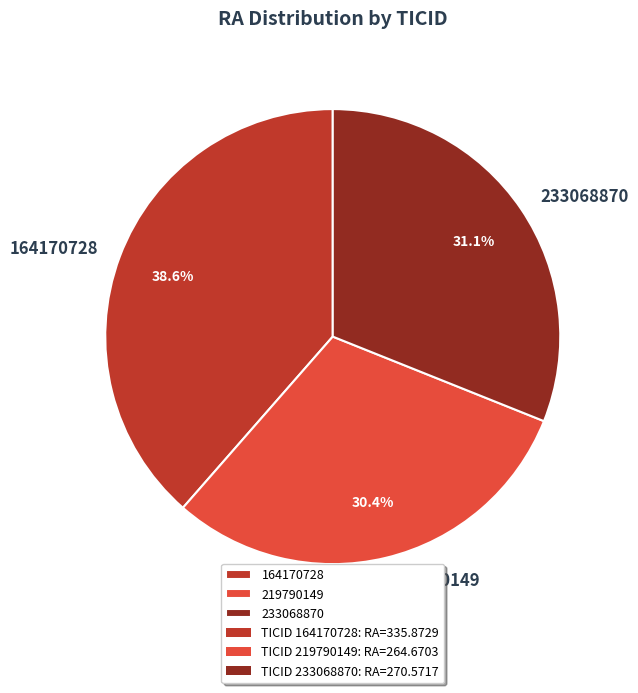

Combined, what portion of the pie is 233068870 and 164170728?

69.6%